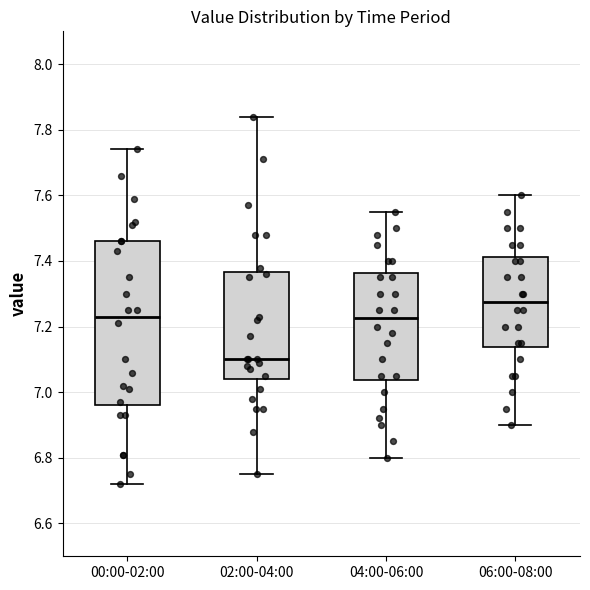

Which box is the tallest, from its lower edge to its upper edge?

00:00-02:00